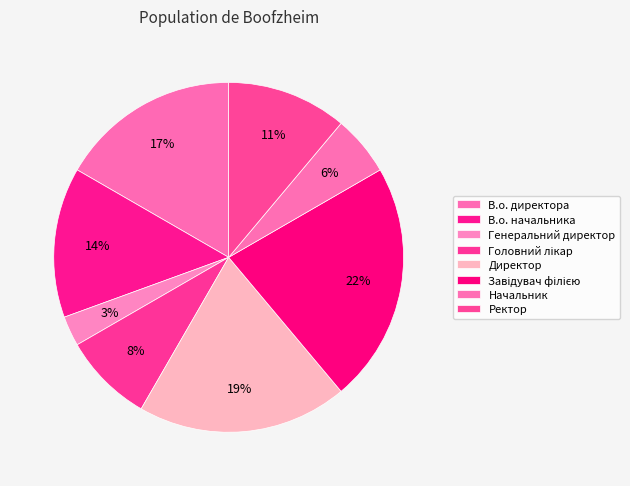

Is it true that В.о. директора is 22% of the pie?

False